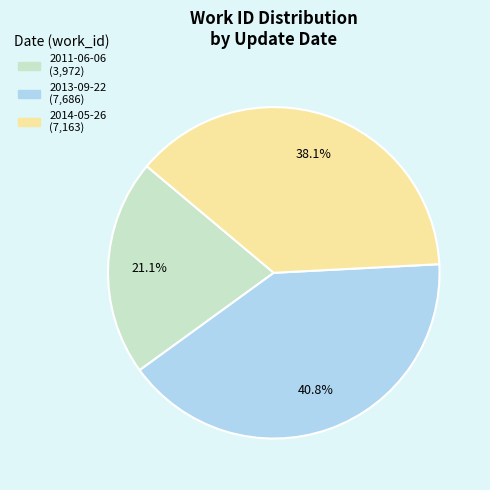

To the nearest percent, what is the difference between the 2014-05-26 and 2011-06-06 slice percentages?

17%